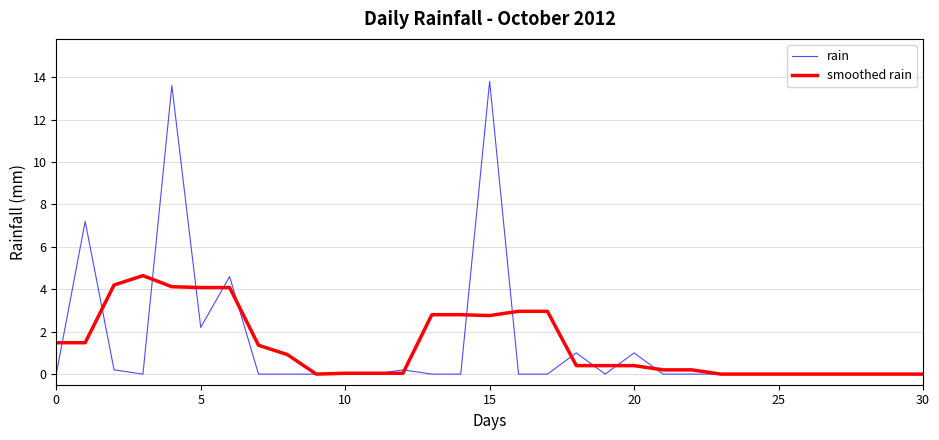

List the series in order of their peak value, highest first.

rain, smoothed rain